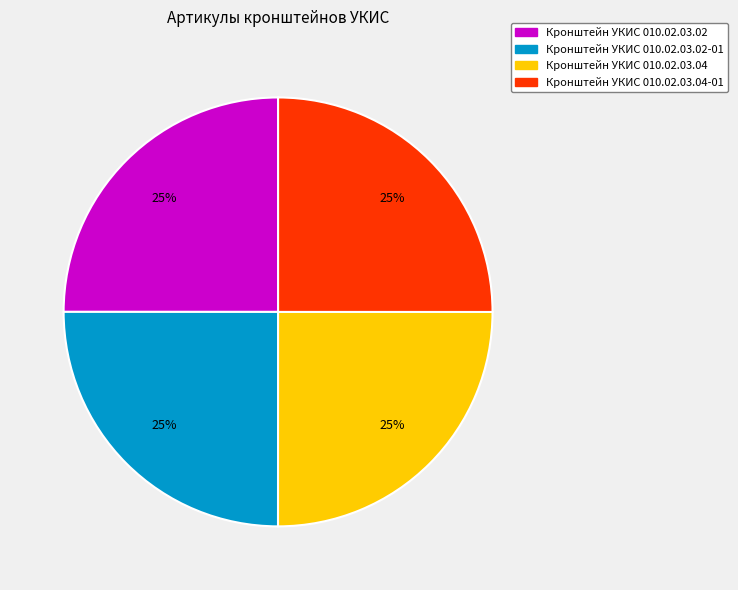

To the nearest percent, what percentage of the pie is Кронштейн УКИС 010.02.03.04-01?

25%